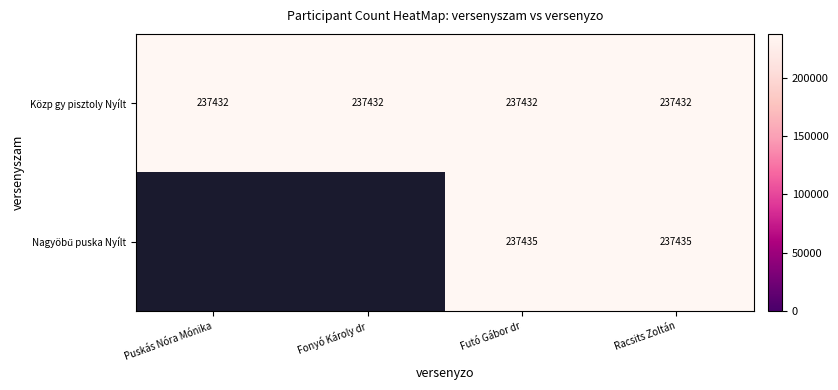

What is the total value across all series at Futó Gábor dr?

474867